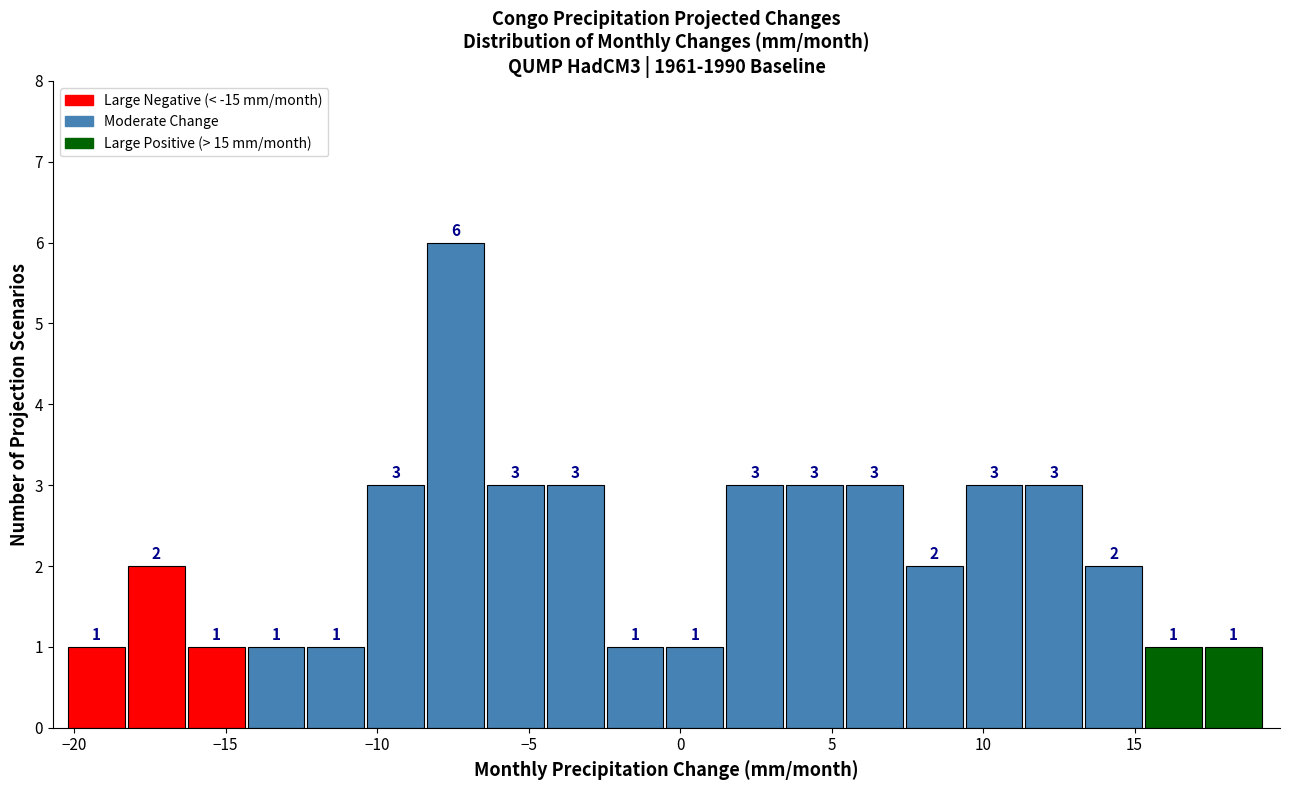

Read against the x-axis, roughly where is the centre of the tallest bar?

-7.5